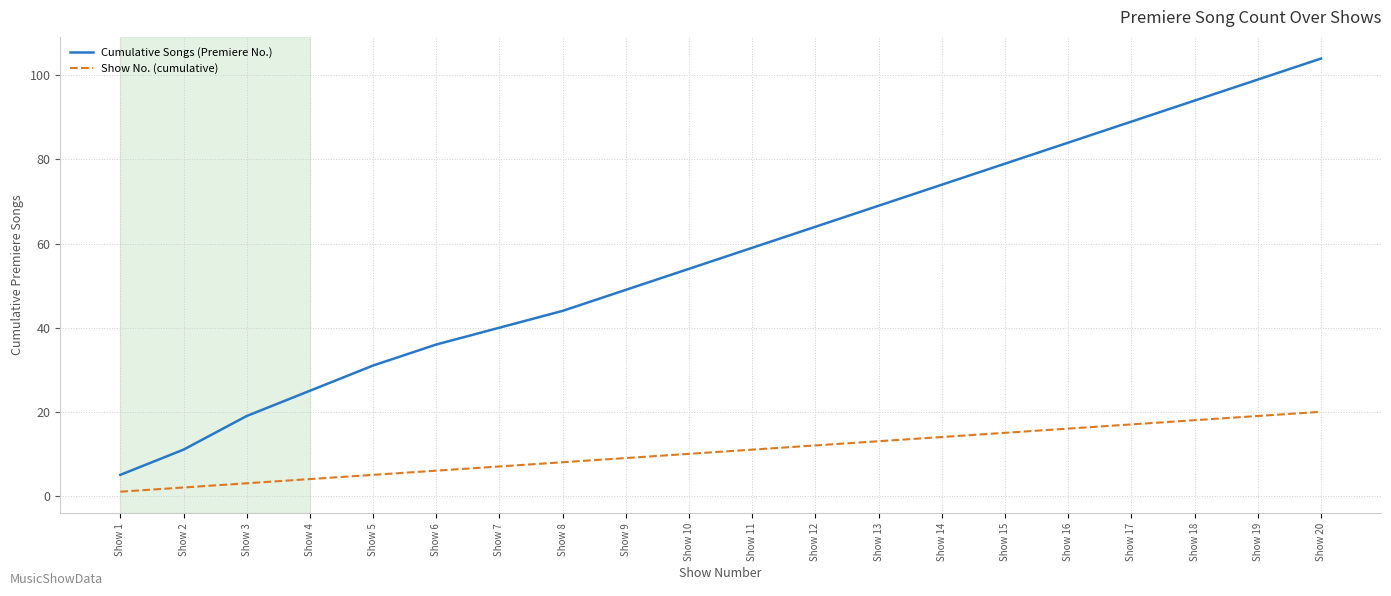

What is the greatest value displayed?

104